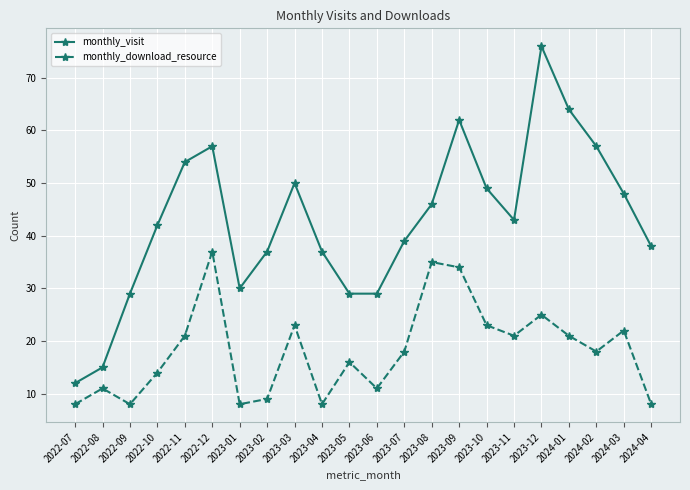

Between 2023-07 and 2023-09, which series saw the biggest shift?

monthly_visit